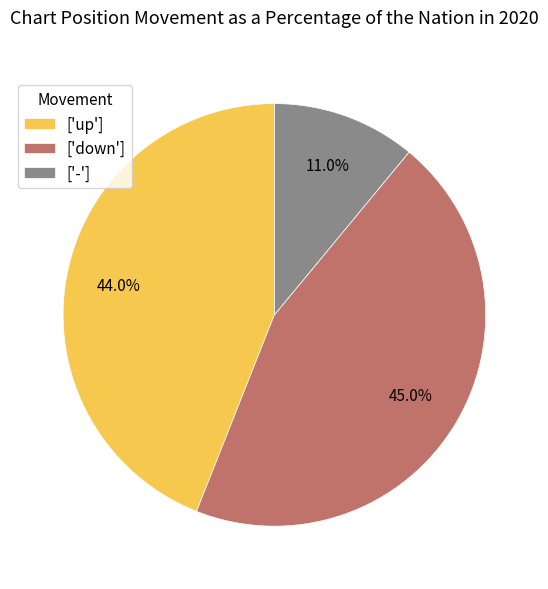

Rank the categories by value from lowest to highest.

['-'], ['up'], ['down']